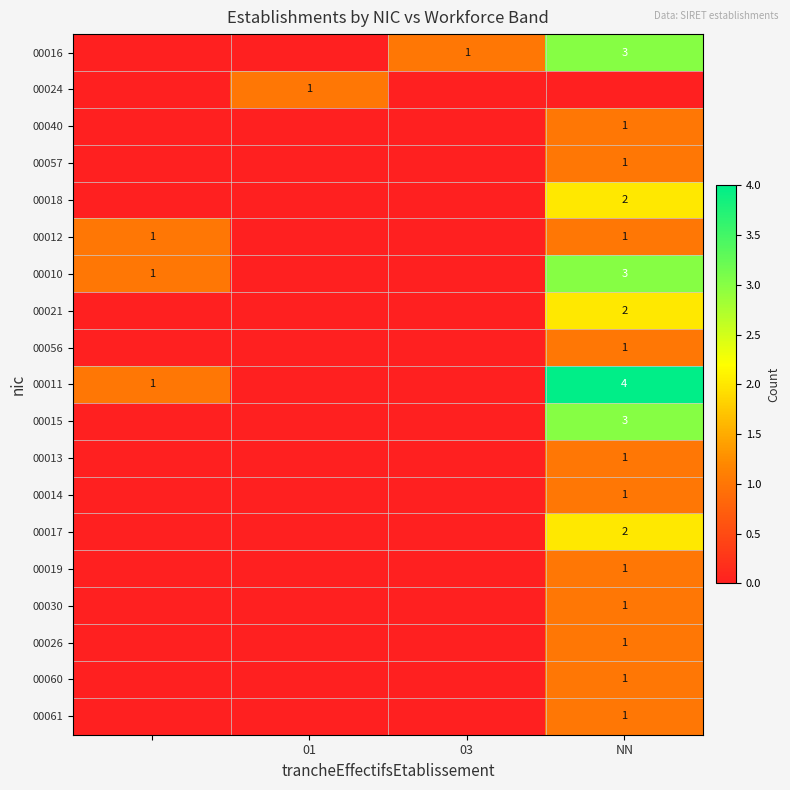

How many series are shown in this chart?

19